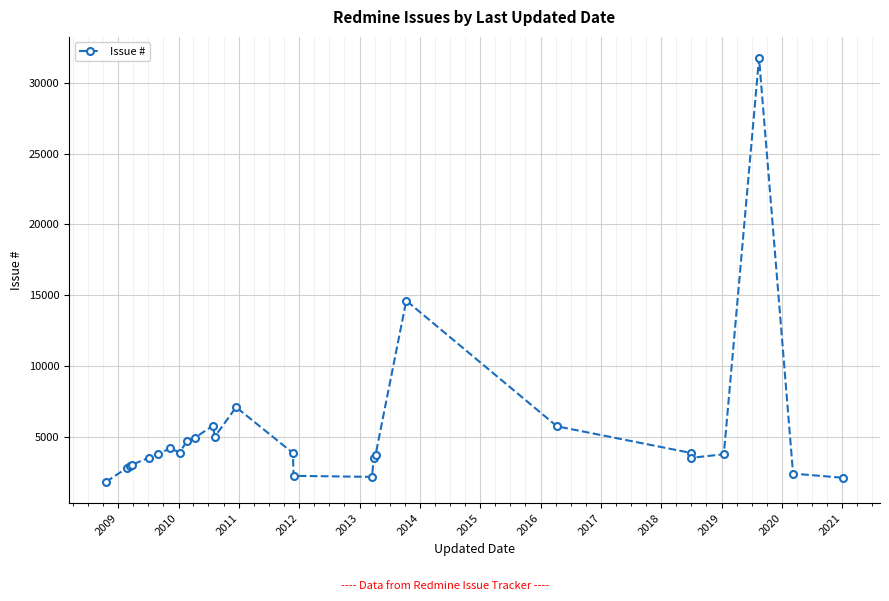

What is the value of the 18th point from the left?

3735